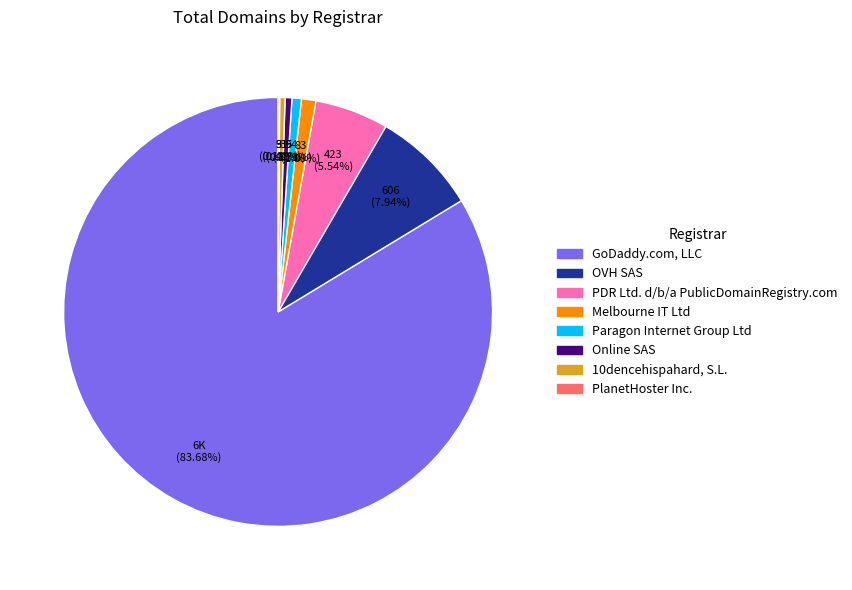

To the nearest percent, what portion does Online SAS represent?

1%